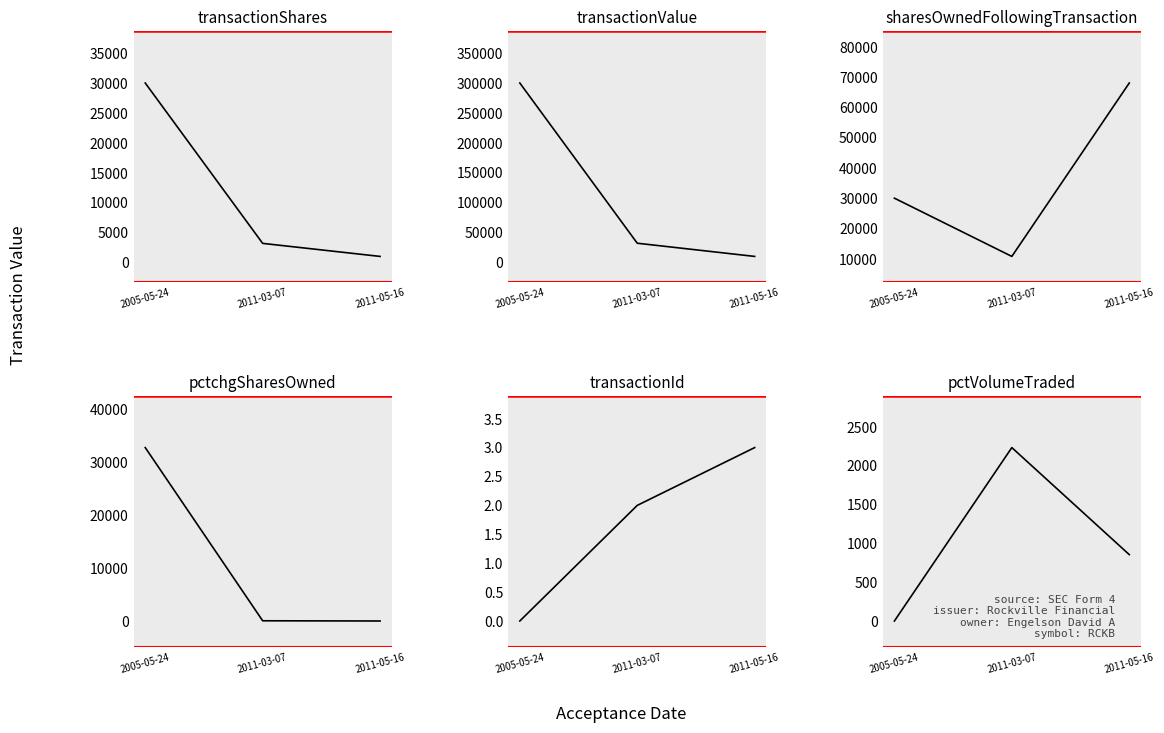

Rank the series by their maximum value, from lowest to highest.

transactionId, pctVolumeTraded, transactionShares, pctchgSharesOwned, sharesOwnedFollowingTransaction, transactionValue